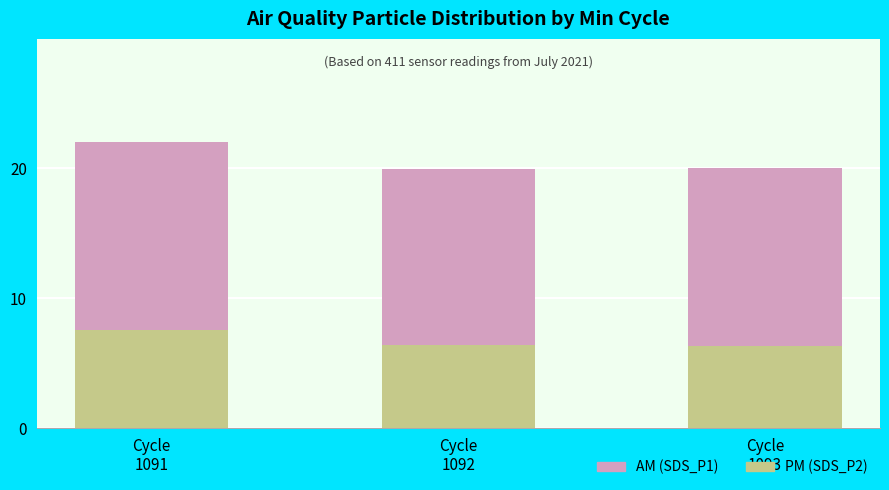

How many bars are there in total?

3